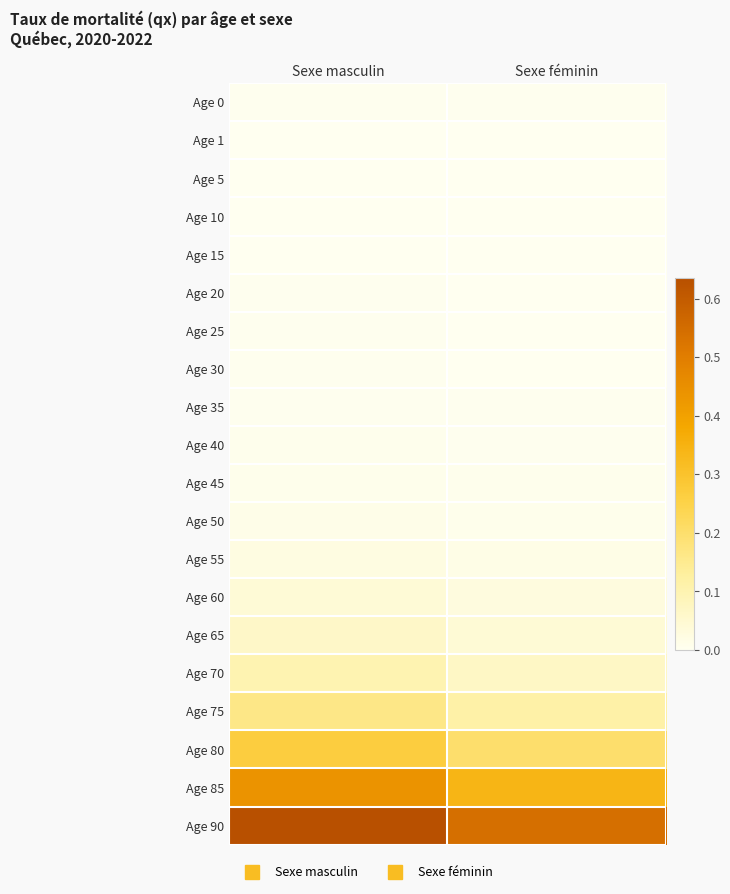

Reading left to right, transcribe all the data shown in this chart.

Age 0: Sexe masculin=0.0	Sexe féminin=0.0
Age 1: Sexe masculin=0.0	Sexe féminin=0.0
Age 5: Sexe masculin=0.0	Sexe féminin=0.0
Age 10: Sexe masculin=0.0	Sexe féminin=0.0
Age 15: Sexe masculin=0.0	Sexe féminin=0.0
Age 20: Sexe masculin=0.0	Sexe féminin=0.0
Age 25: Sexe masculin=0.0	Sexe féminin=0.0
Age 30: Sexe masculin=0.0	Sexe féminin=0.0
Age 35: Sexe masculin=0.0	Sexe féminin=0.0
Age 40: Sexe masculin=0.0	Sexe féminin=0.0
Age 45: Sexe masculin=0.0	Sexe féminin=0.0
Age 50: Sexe masculin=0.0	Sexe féminin=0.0
Age 55: Sexe masculin=0.0	Sexe féminin=0.0
Age 60: Sexe masculin=0.0	Sexe féminin=0.0
Age 65: Sexe masculin=0.1	Sexe féminin=0.0
Age 70: Sexe masculin=0.1	Sexe féminin=0.1
Age 75: Sexe masculin=0.2	Sexe féminin=0.1
Age 80: Sexe masculin=0.3	Sexe féminin=0.2
Age 85: Sexe masculin=0.4	Sexe féminin=0.3
Age 90: Sexe masculin=0.6	Sexe féminin=0.5